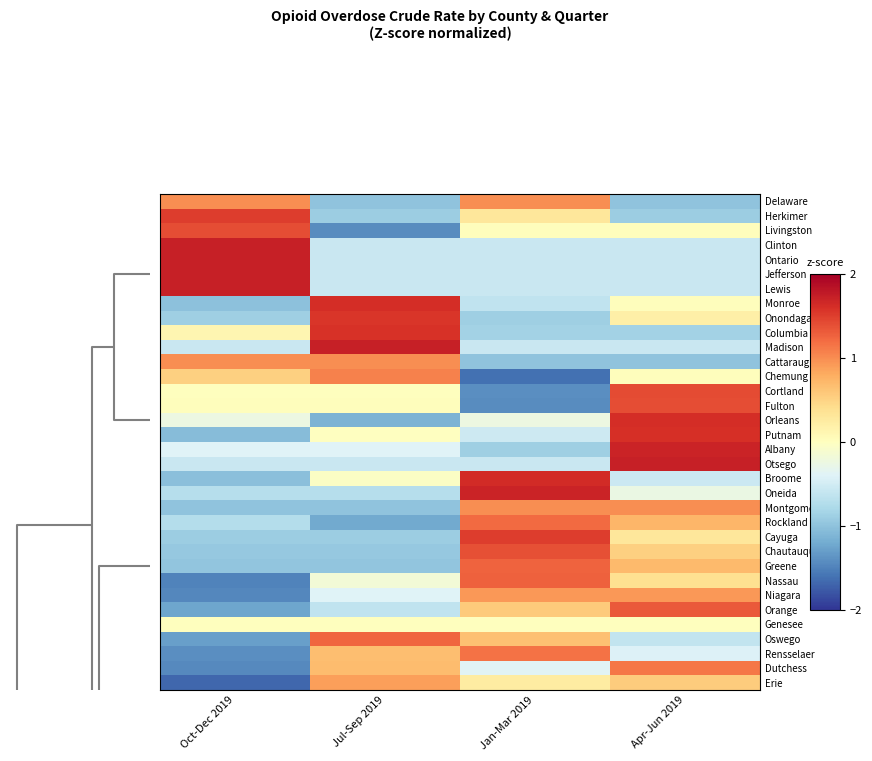

At how many categories does at least one series exceed 1?

4